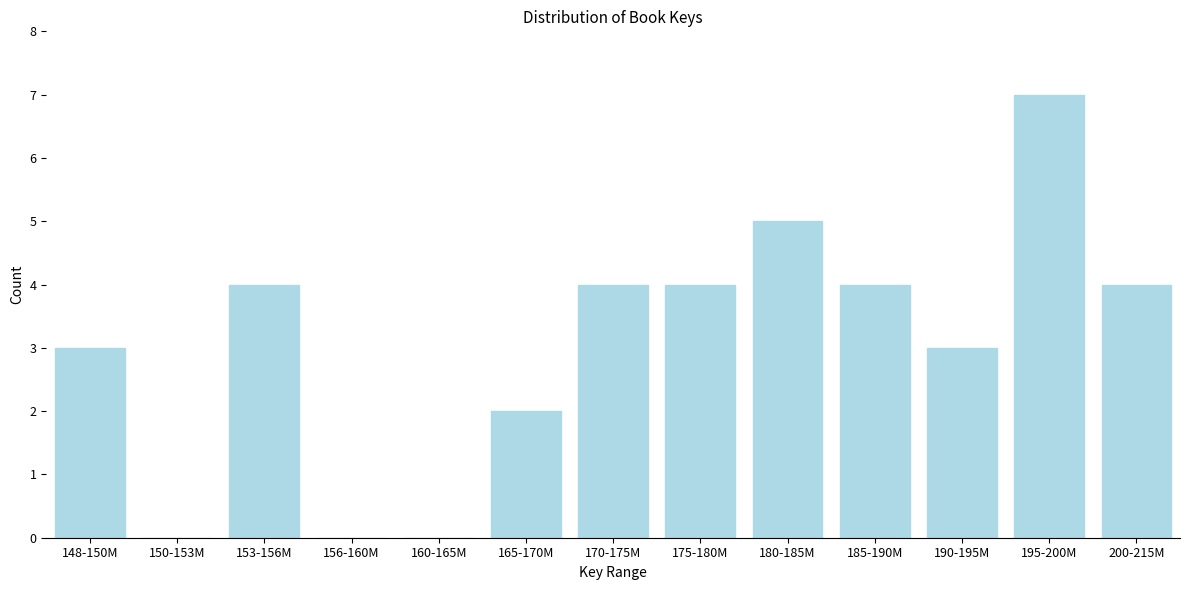

Reading left to right, list all the values displayed in this chart.

148-150M=3	150-153M=0	153-156M=4	156-160M=0	160-165M=0	165-170M=2	170-175M=4	175-180M=4	180-185M=5	185-190M=4	190-195M=3	195-200M=7	200-215M=4